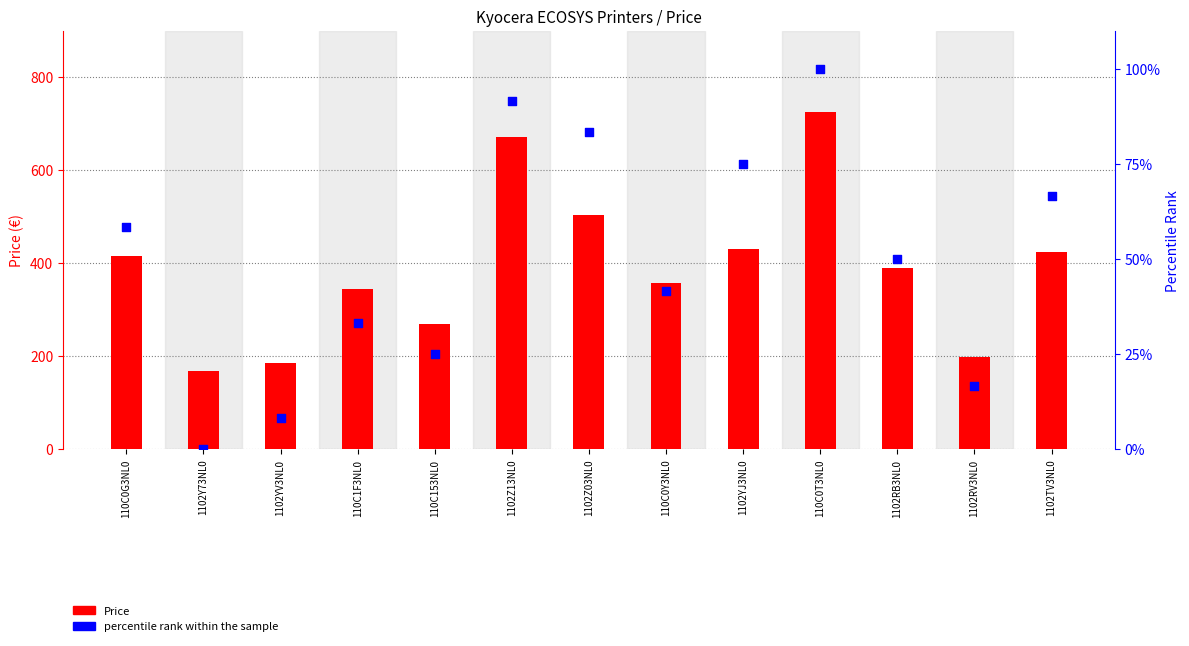

What are all the series names shown in the legend?

Price, percentile rank within the sample